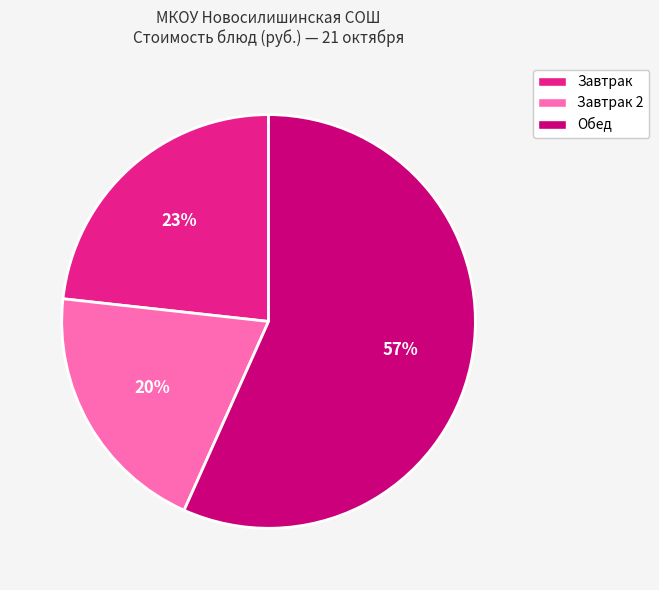

What percentage is the Завтрак slice, to the nearest percent?

23%